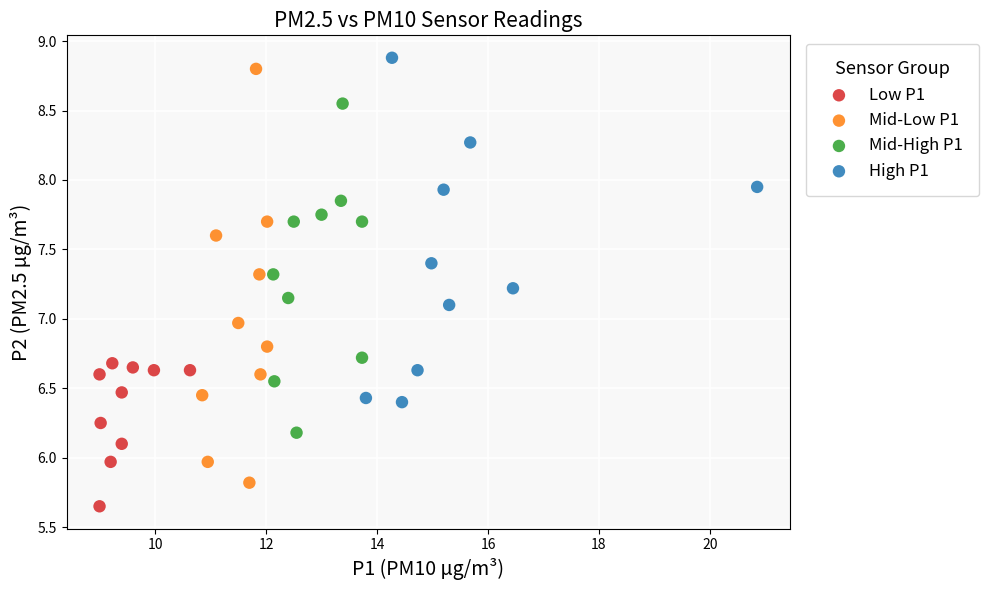

Which series has the widest spread of Y values?

Mid-Low P1